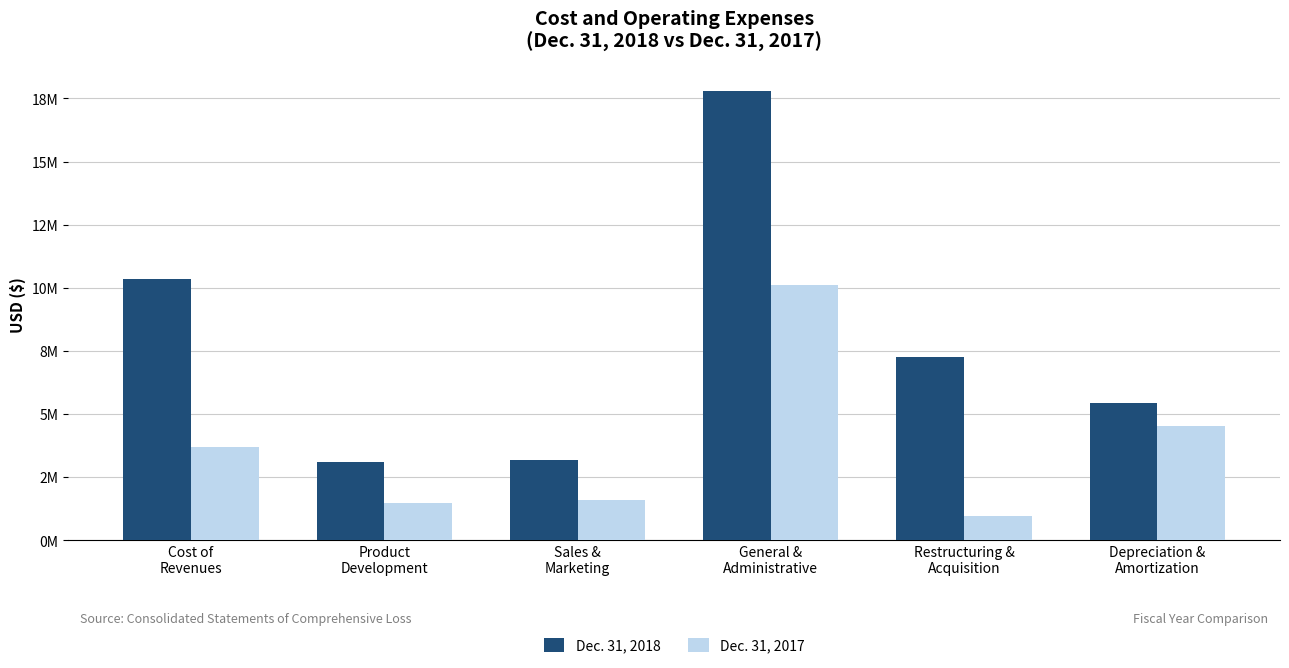

At how many categories does at least one series exceed 4715833?

4